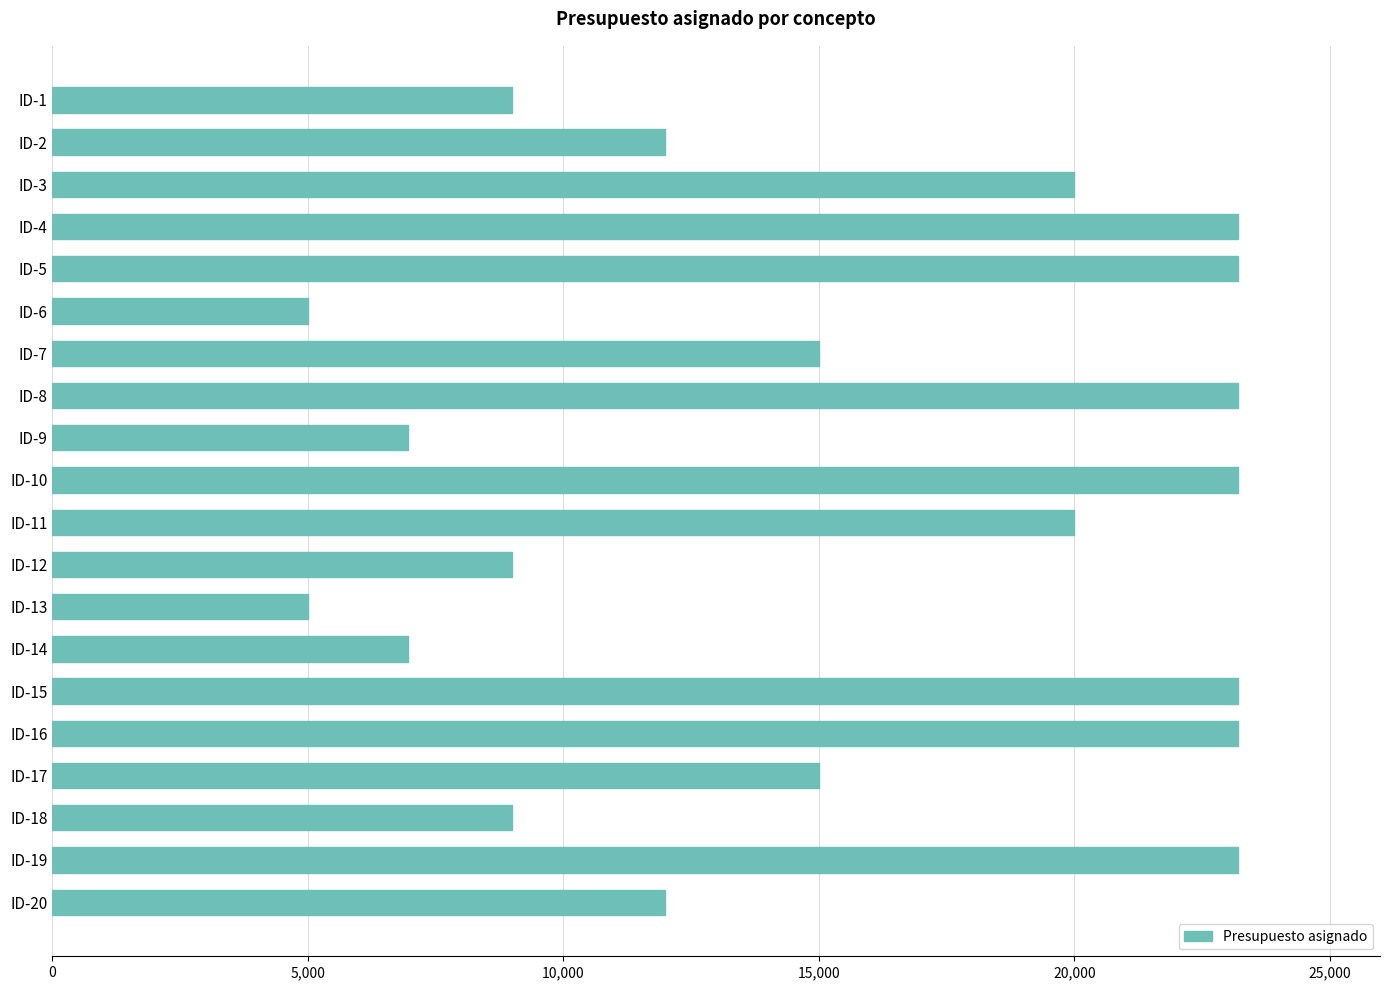

Are the bars grouped side by side (vs. stacked)?

No